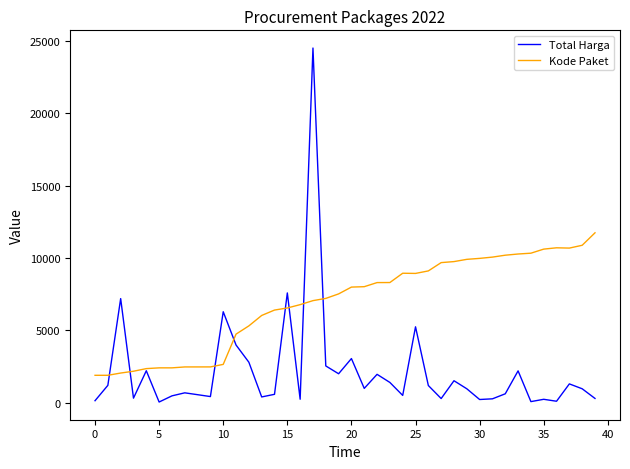

How many lines are shown in the chart?

2